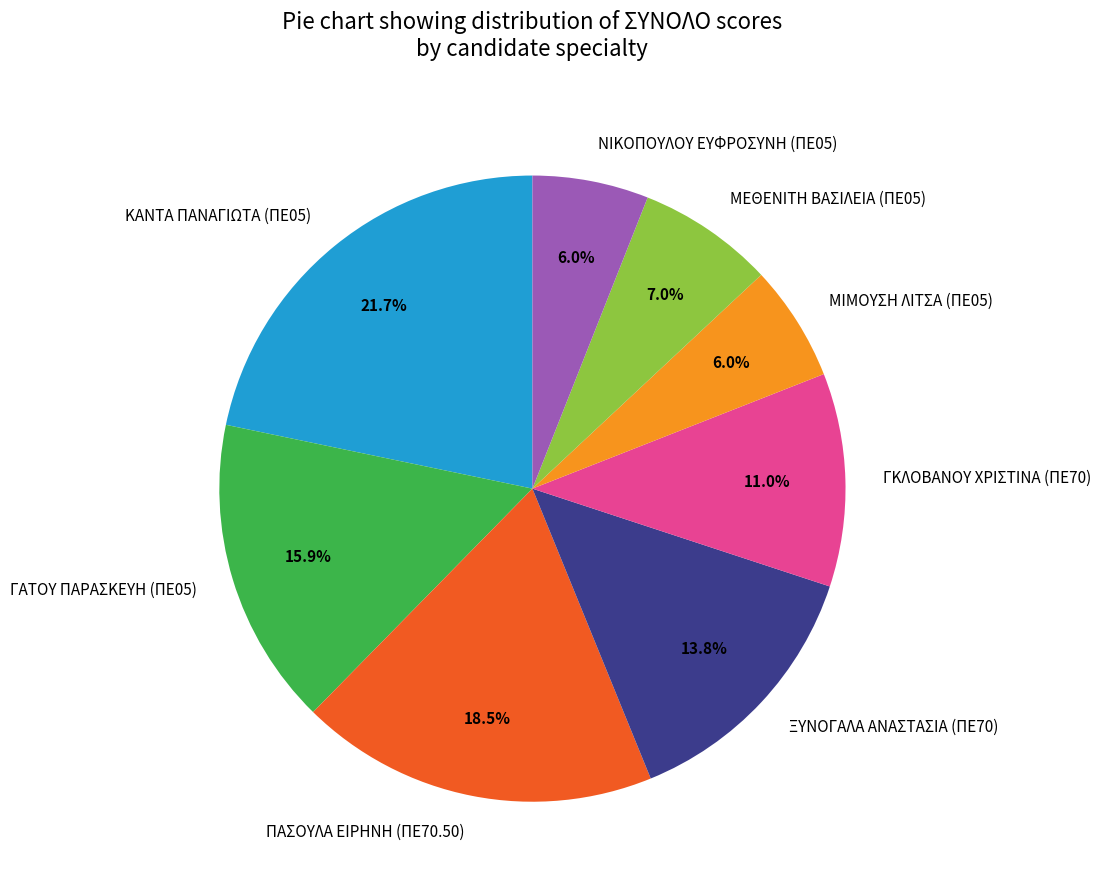

Is ΓΚΛΟΒΑΝΟΥ ΧΡΙΣΤΙΝΑ (ΠΕ70) the majority of the pie?

No